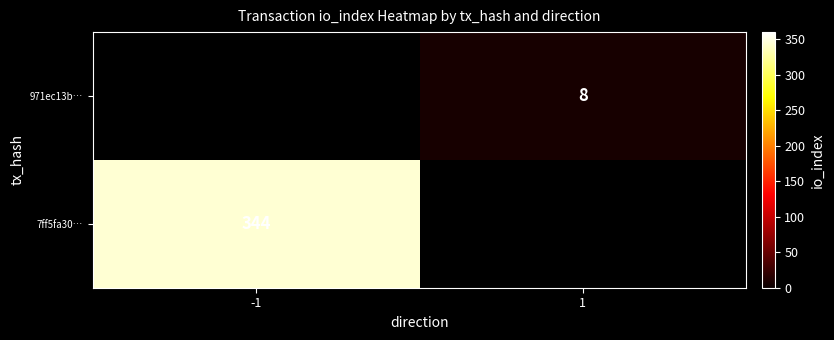

True or false: 971ec13b… has a value of 3 at 1.

False